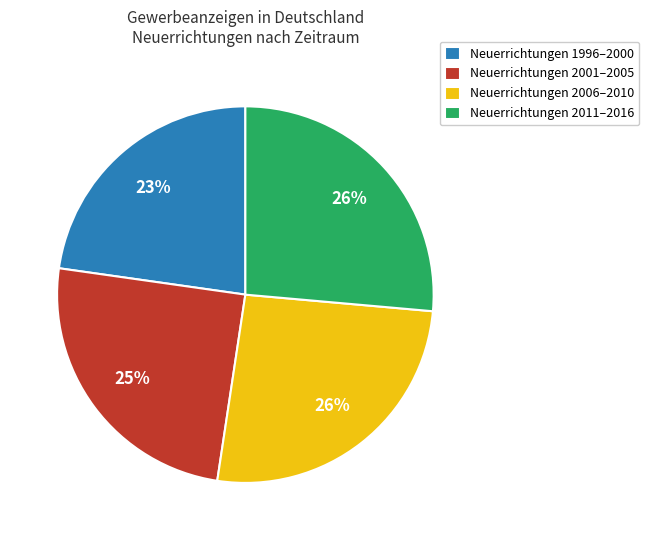

Is Neuerrichtungen 2006–2010 the majority of the pie?

No